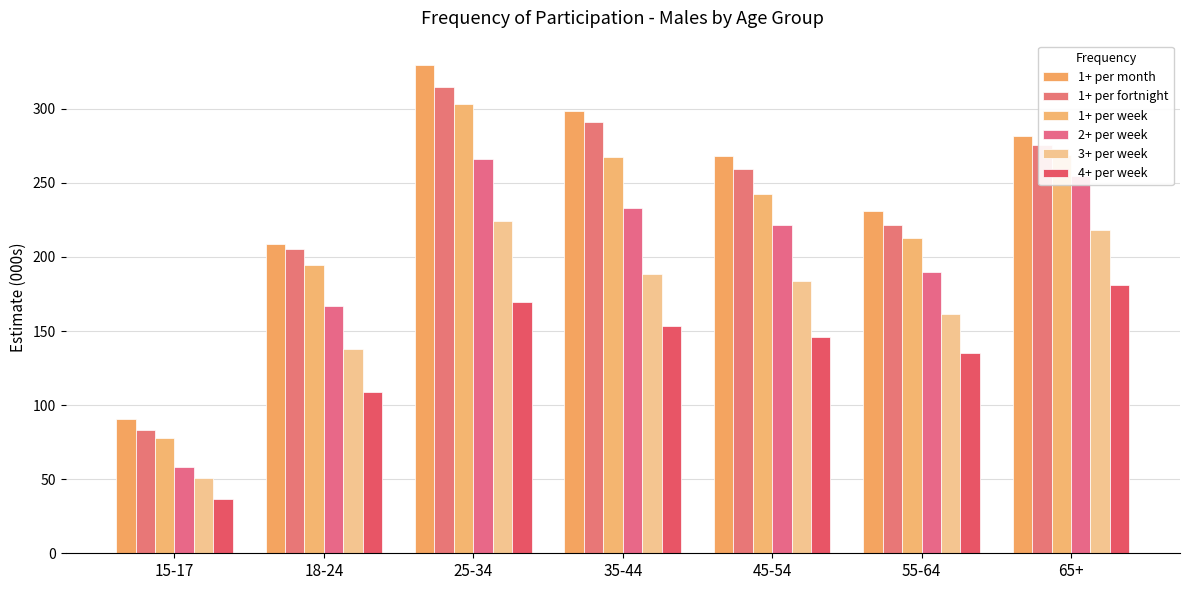

What is the maximum value for 2+ per week?

266.3